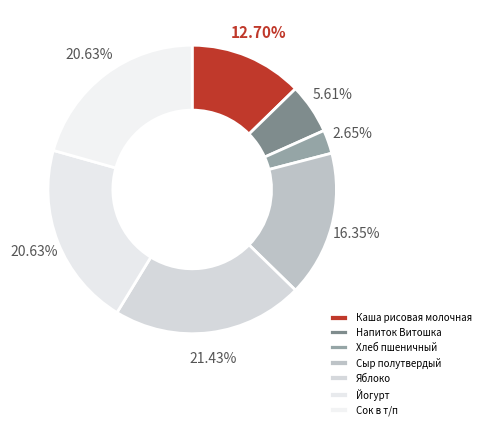

Which slice is the largest?

Яблоко